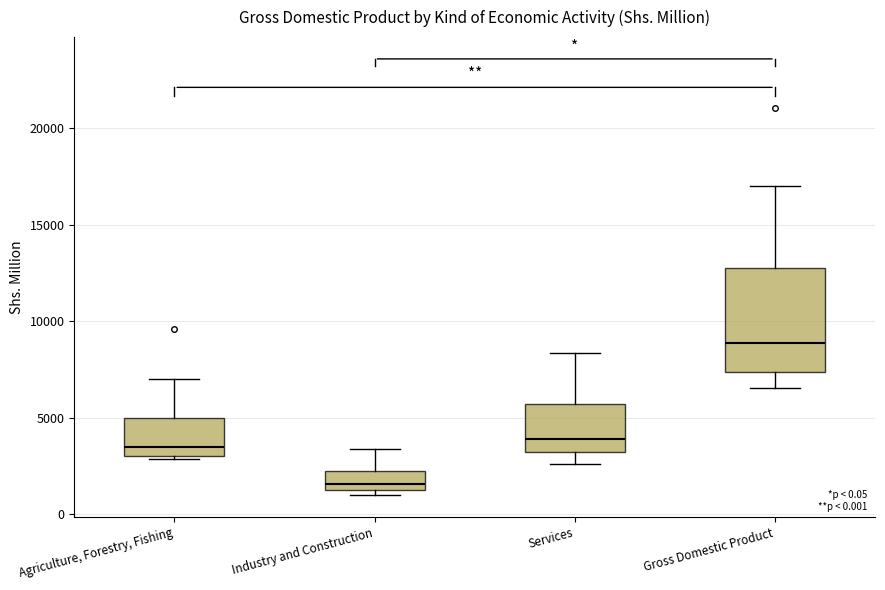

Where does the upper whisker of the box for Agriculture, Forestry, Fishing end on the y-axis? The values are not printed on the chart, so give them approximately, as read against the axis.

7000